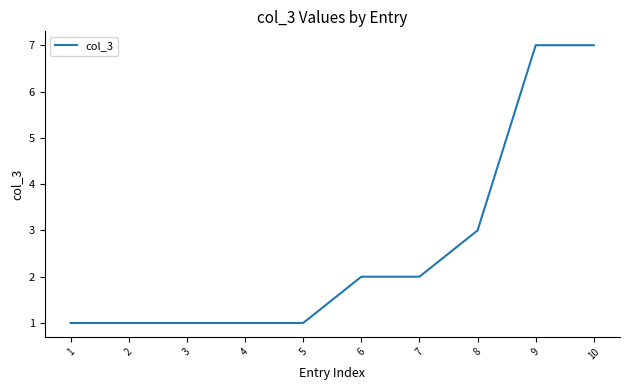

What is the maximum value shown in the chart?

7